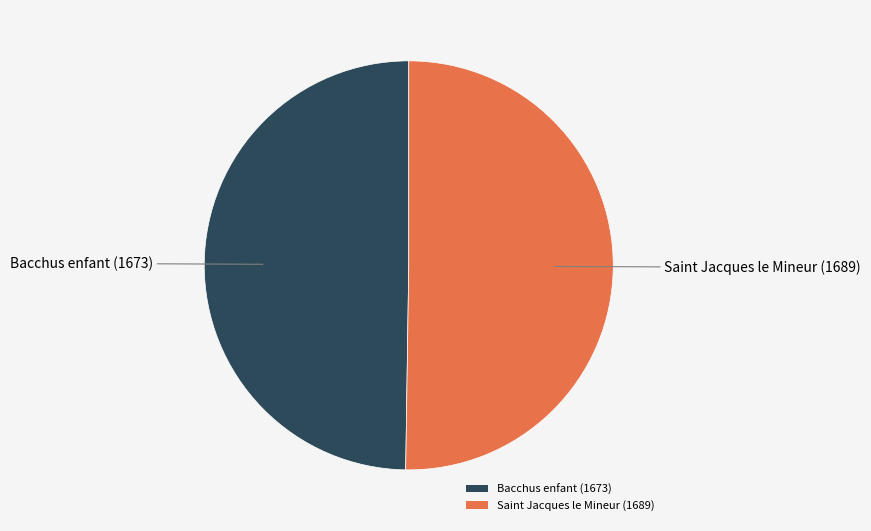

The Saint Jacques le Mineur (1689) slice represents 38% of the pie. True or false?

False